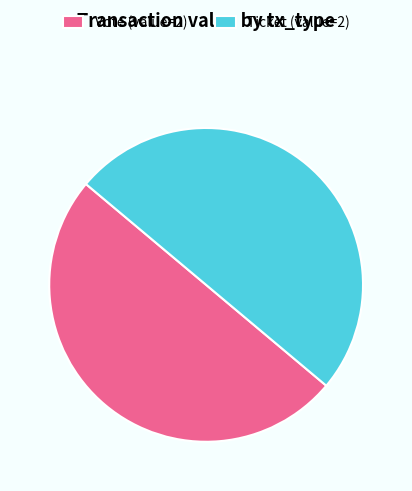

Combined, do Vote and Ticket account for over 50%?

Yes